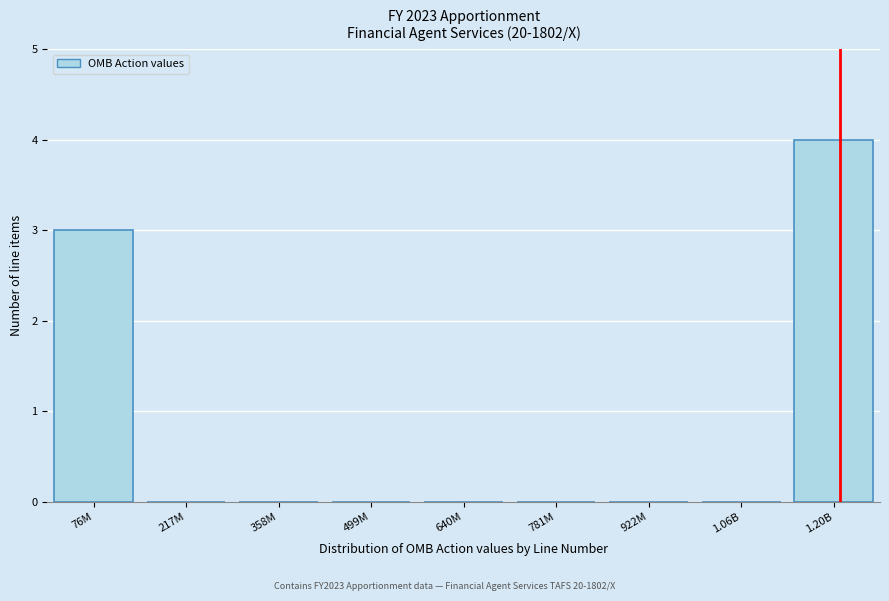

Reading left to right, transcribe all the data shown in this chart.

76M=3	217M=0	358M=0	499M=0	640M=0	781M=0	922M=0	1.06B=0	1.20B=4